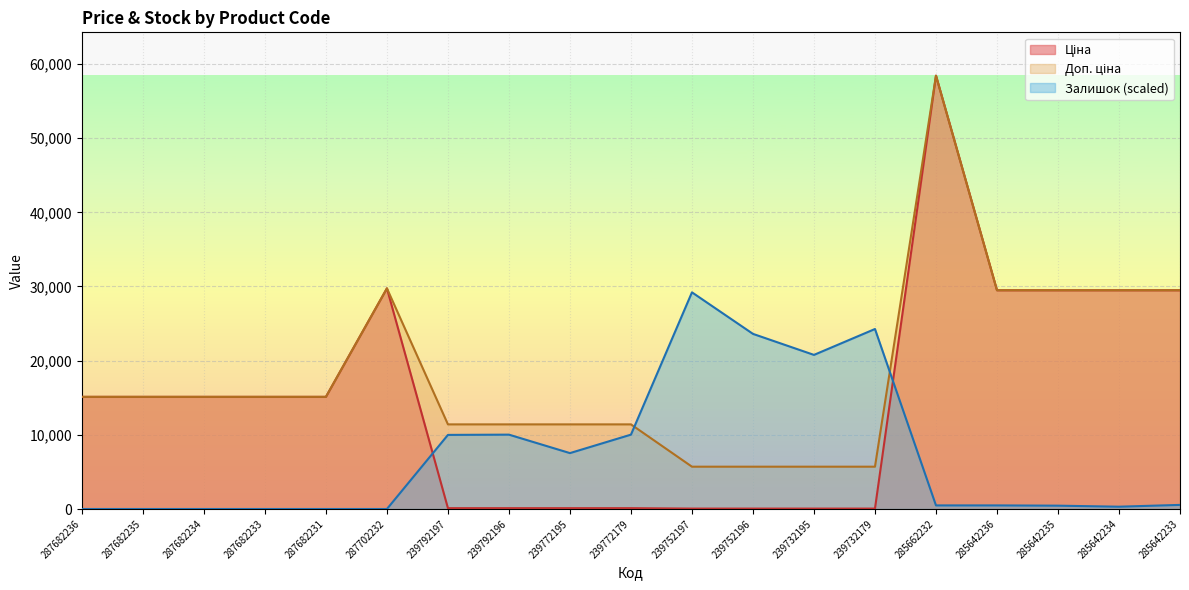

What position from the left is 287702232?

6